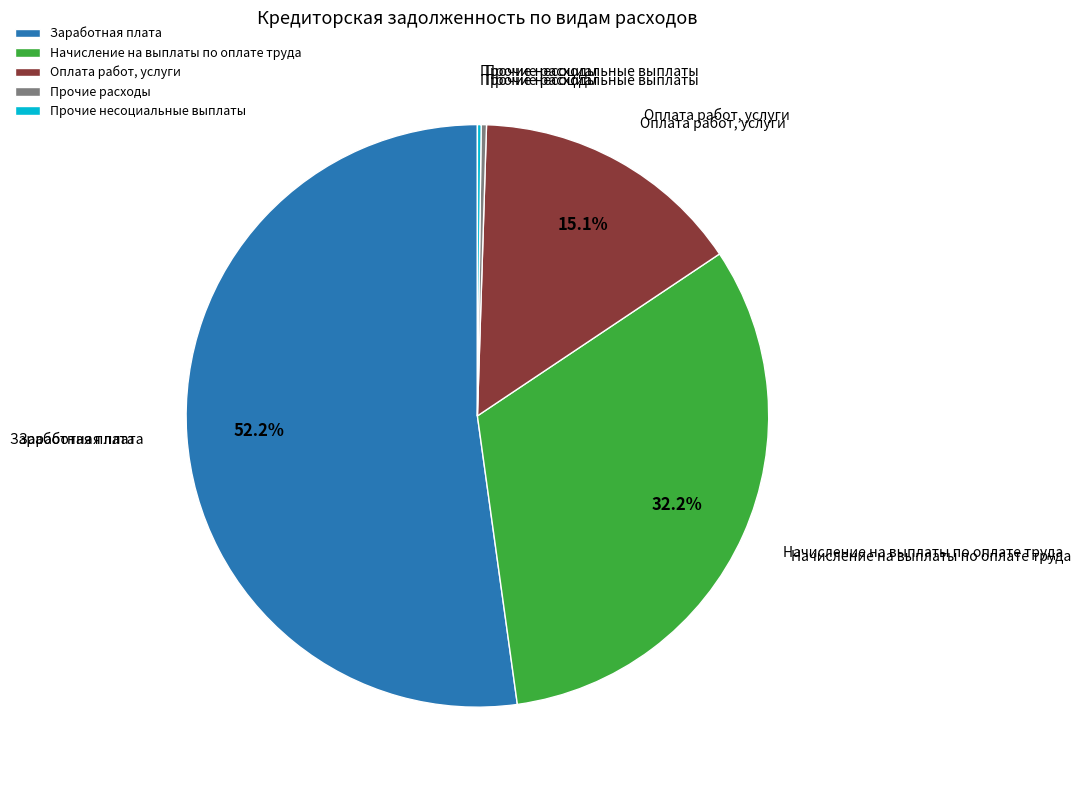

Which slice is the largest?

Заработная плата